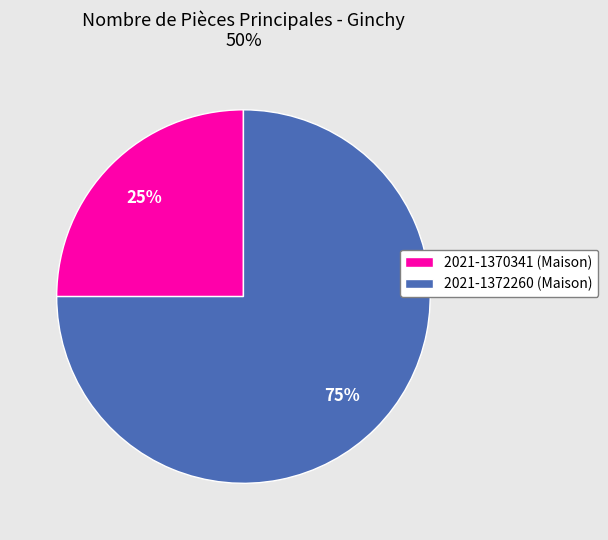

Count the number of slices in the pie.

2